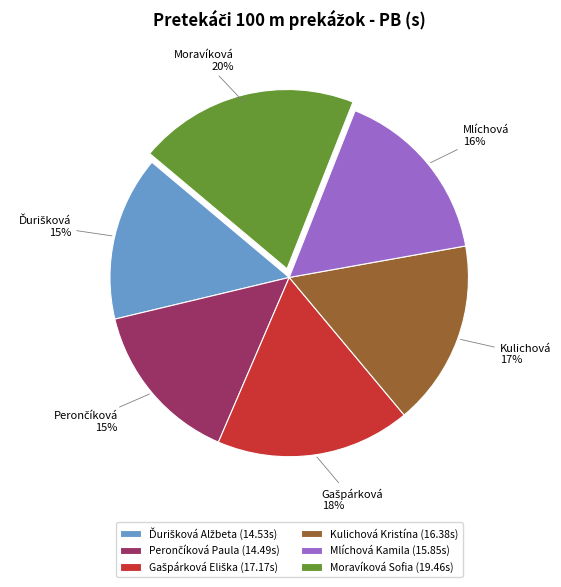

To the nearest percent, what is the difference between the largest and smallest slice percentages?

5%